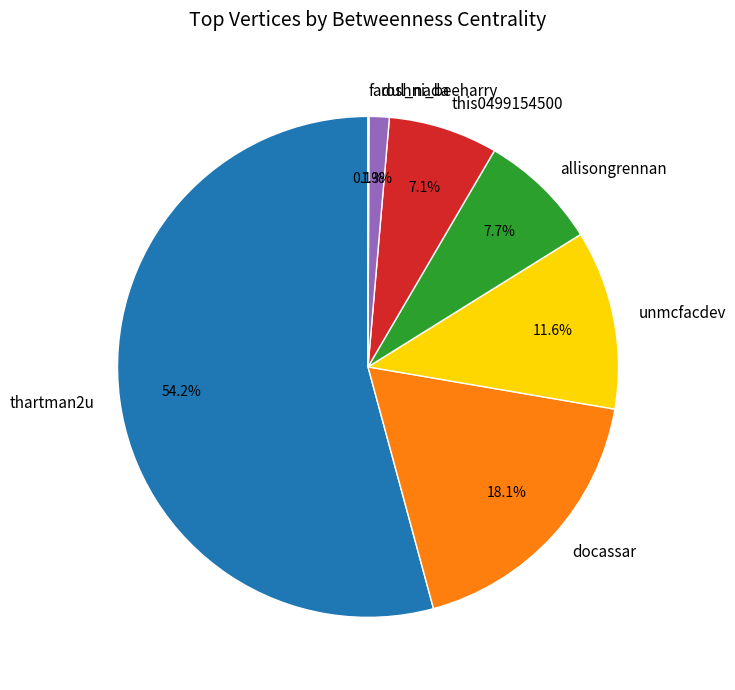

Which slice is the largest?

thartman2u